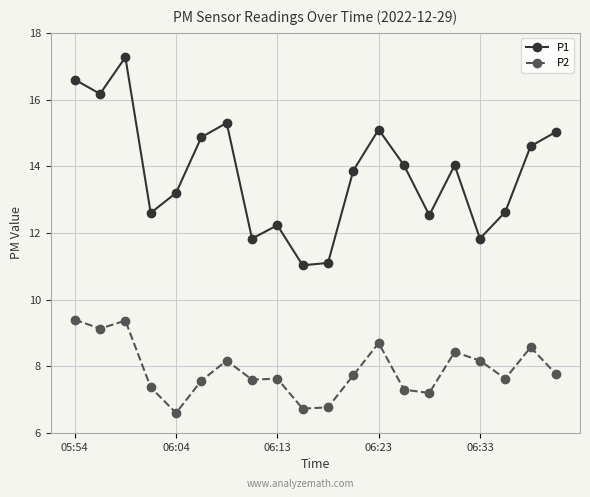

Rank the series by their average value, from highest to lowest.

P1, P2